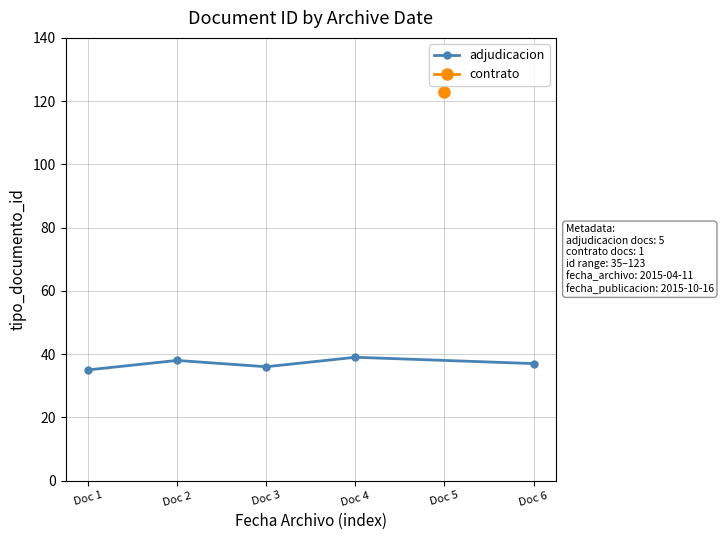

What is the value of the adjudicacion point at the 4th from the left?

39